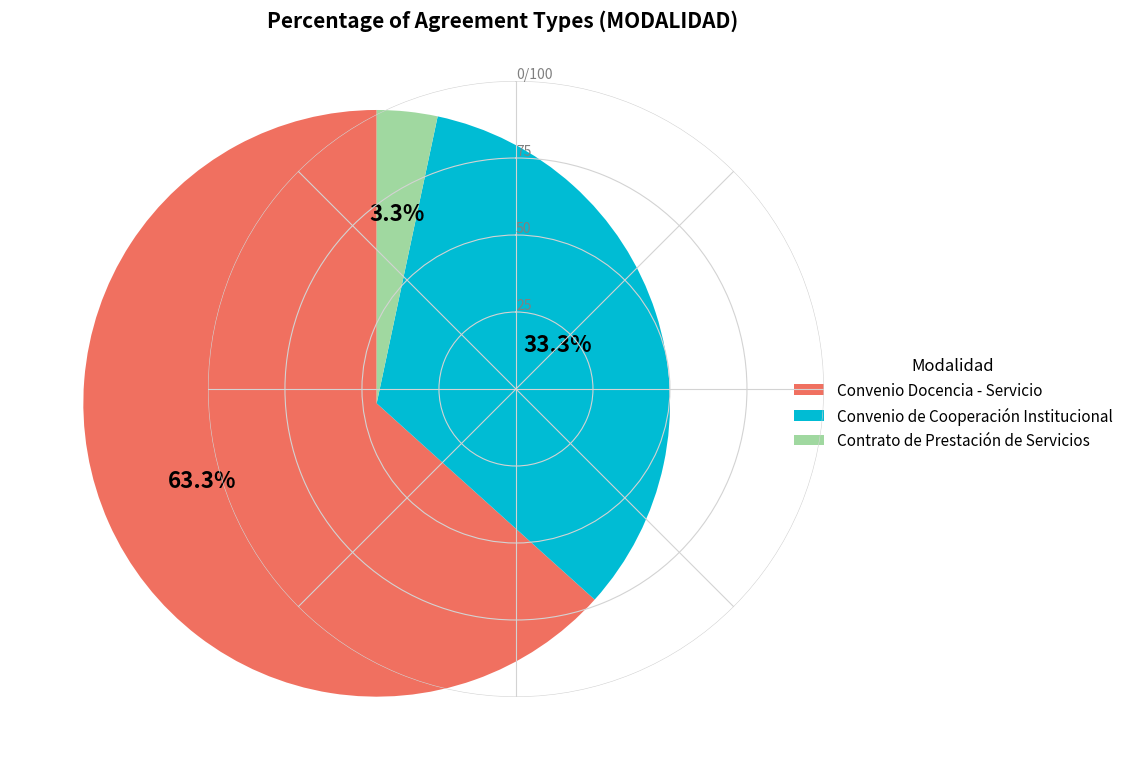

How many segments does this pie chart have?

3